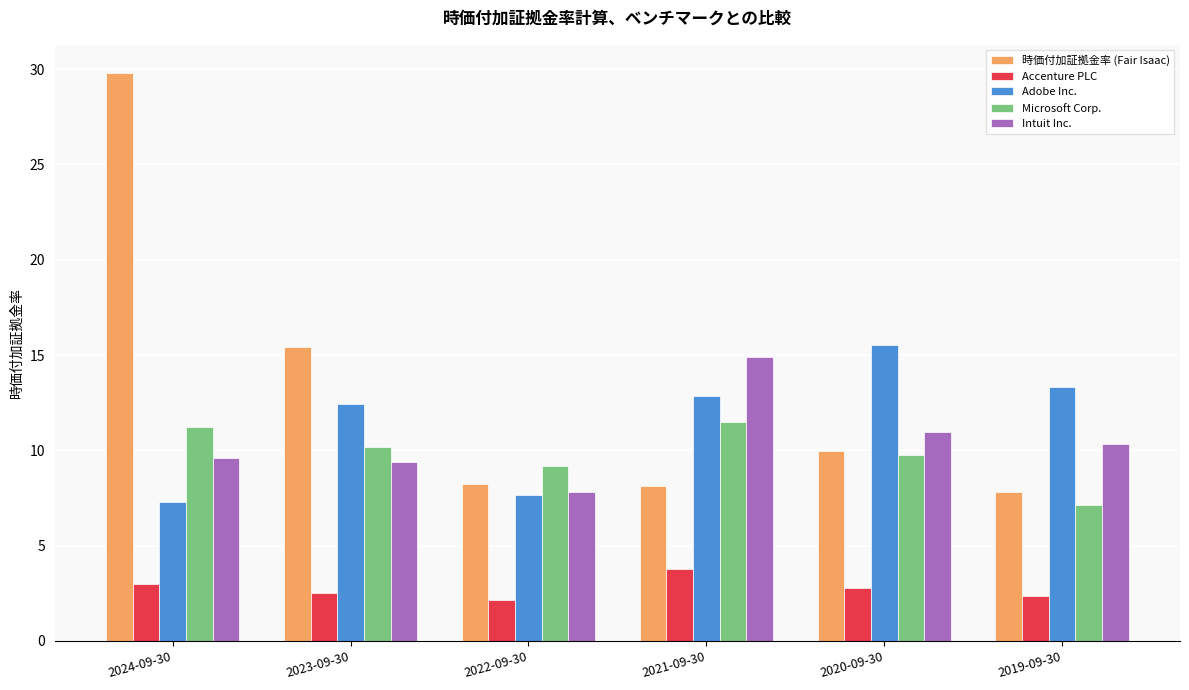

What is the value of the Microsoft Corp. bar at the 5th from the left?

9.8